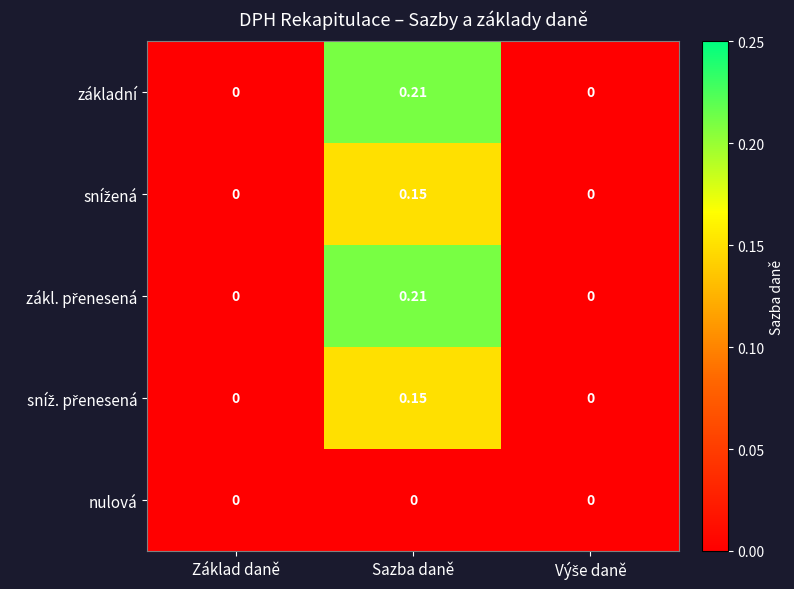

At which category is the sum across all series the highest?

Sazba daně